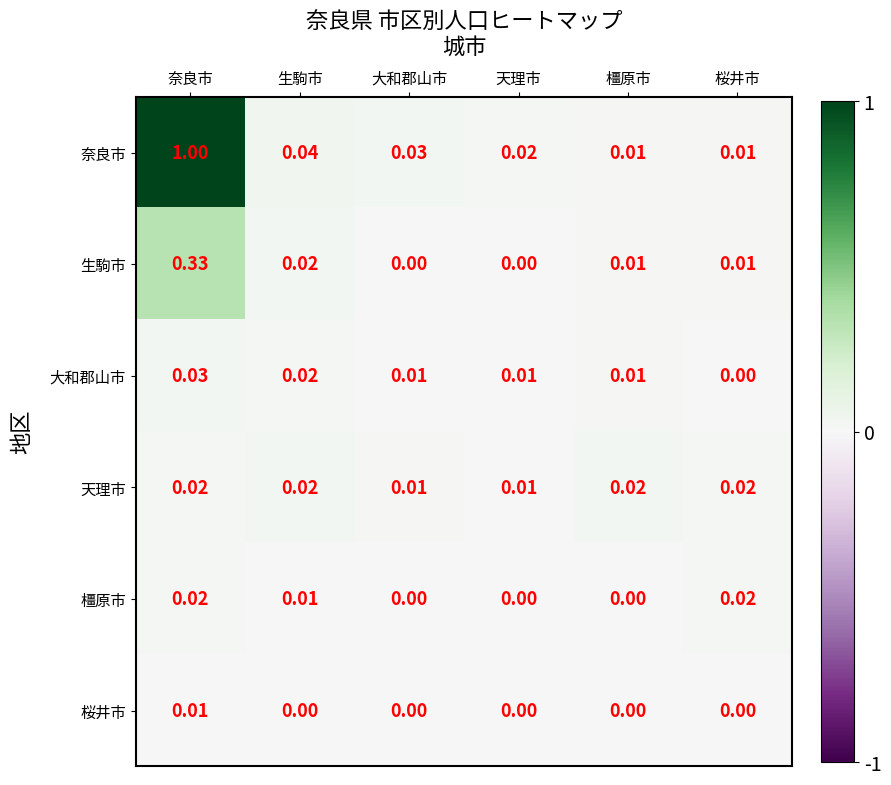

At which label does 大和郡山市 reach its minimum?

桜井市